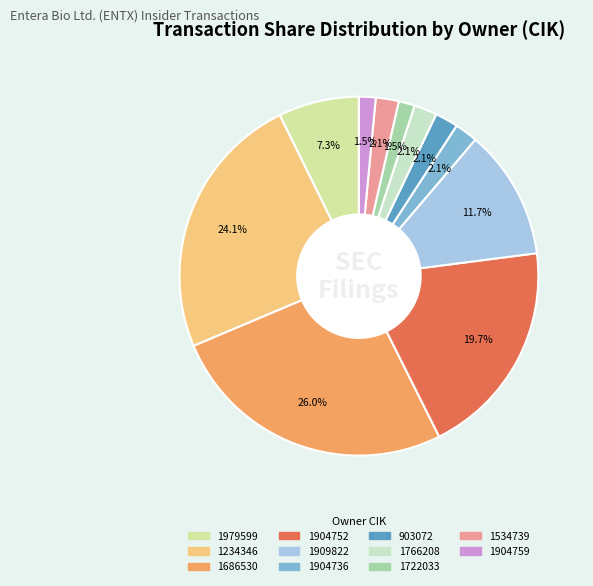

Is there any slice that represents more than half of the pie?

No